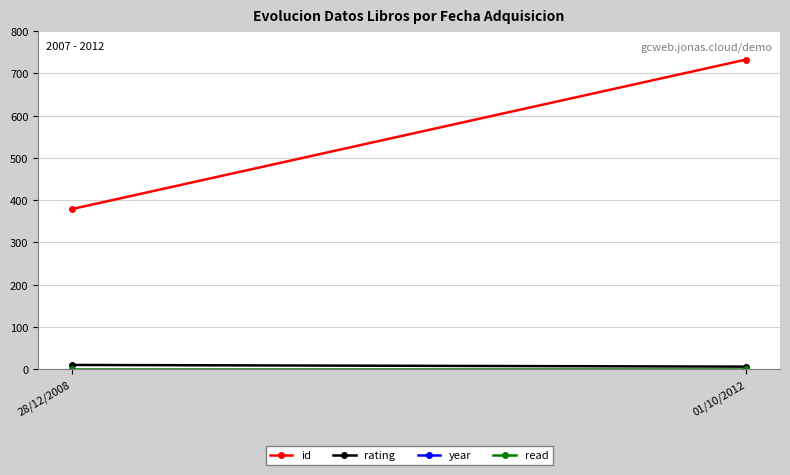

What is the difference between the year values at 01/10/2012 and 28/12/2008?

1